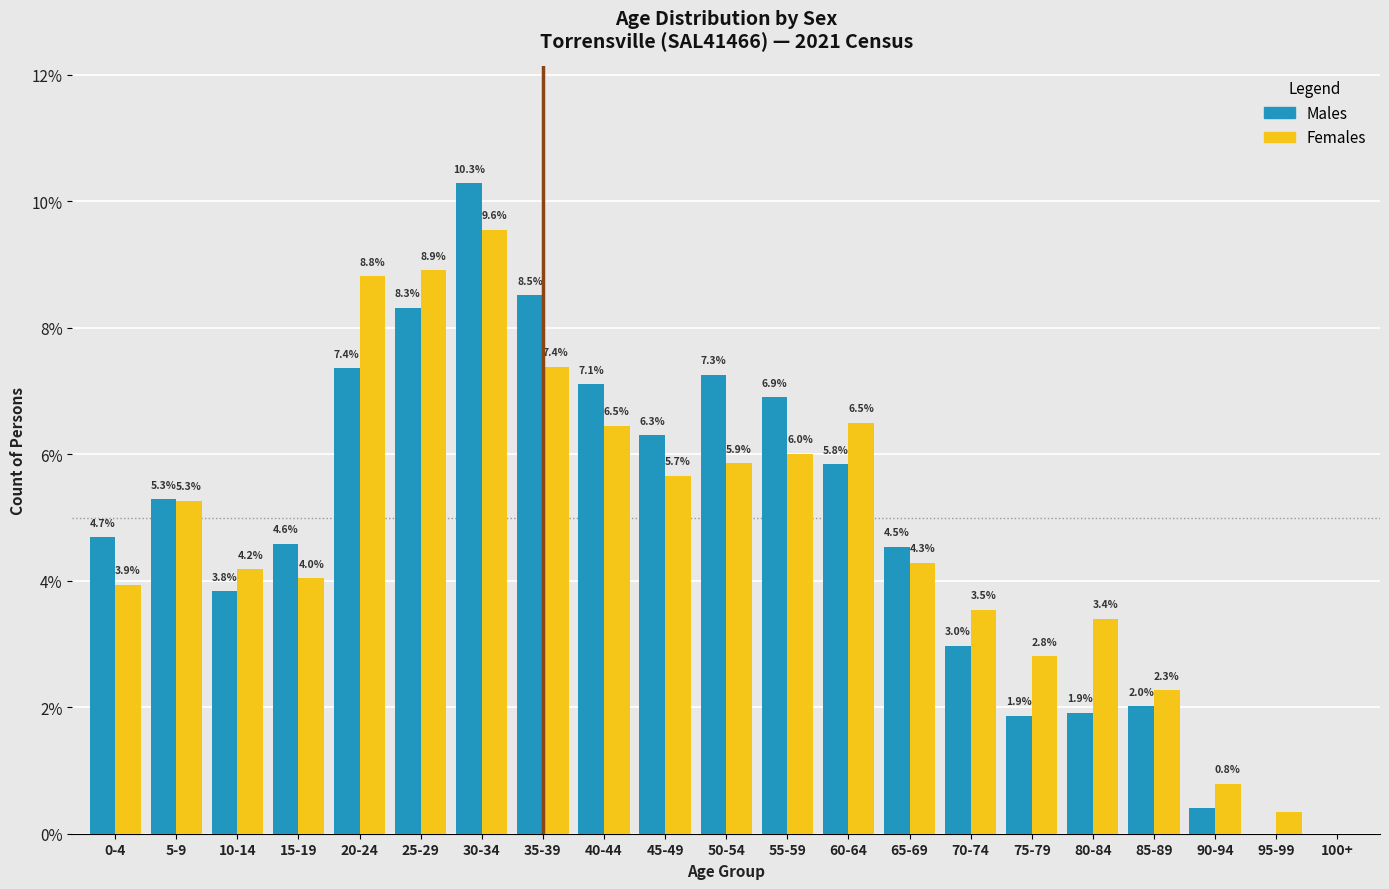

Read the Males value at 15-19.

4.6